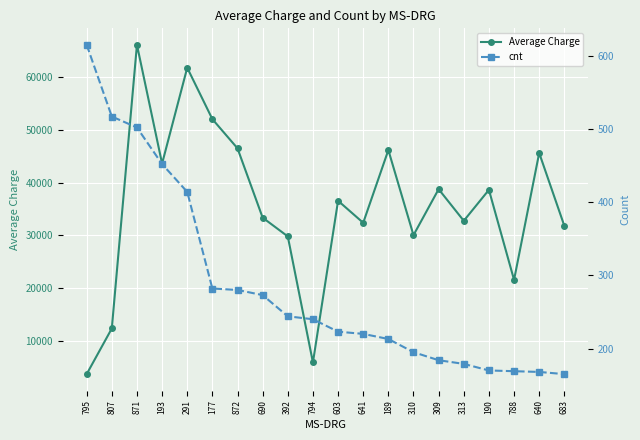

True or false: cnt has more than 0 interior local peaks.

False